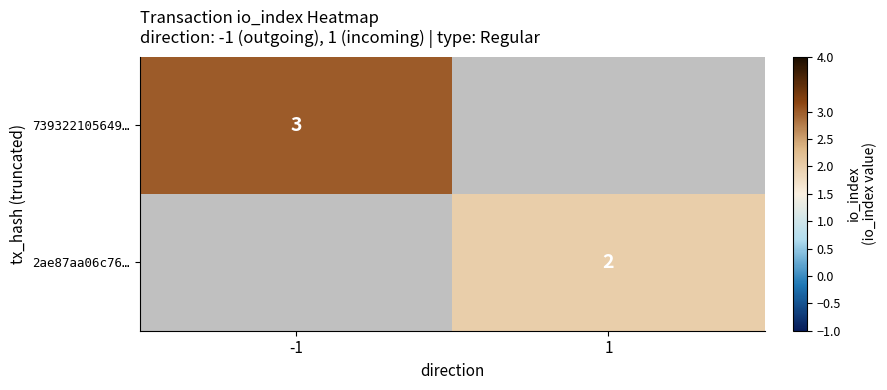

Which has a higher value, 1 or -1?

-1